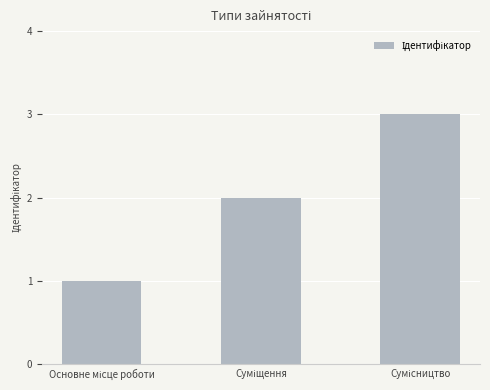

How many values are between 1 and 3?

3